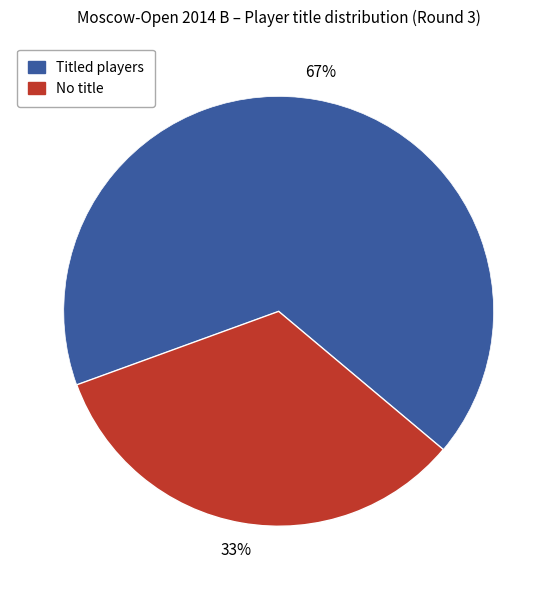

To the nearest percent, what is the average slice percentage?

50%